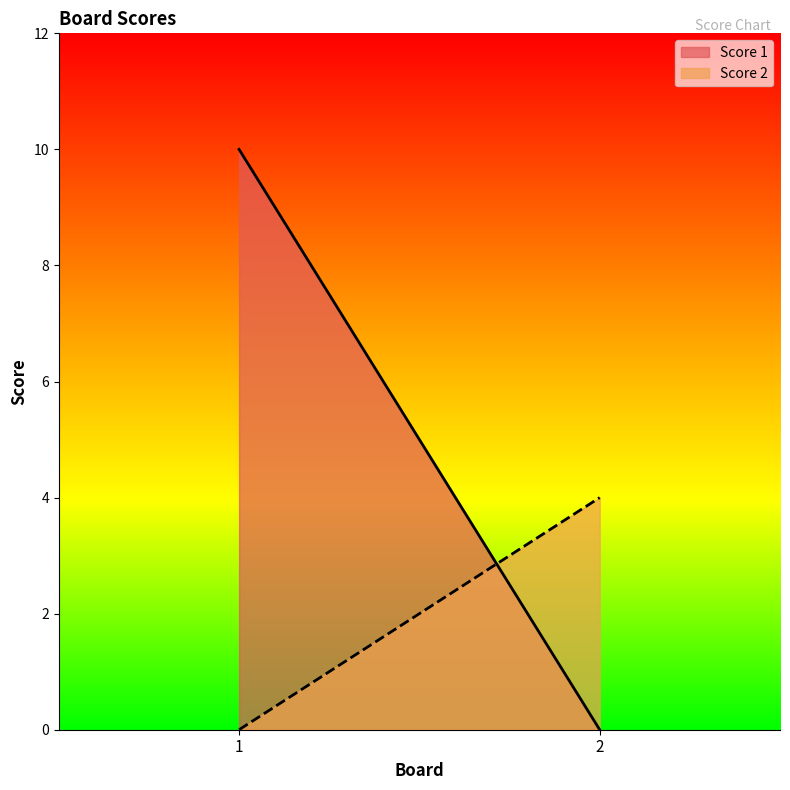

Is the value of Score 1 at 2 greater than the value of Score 2 at 2?

No